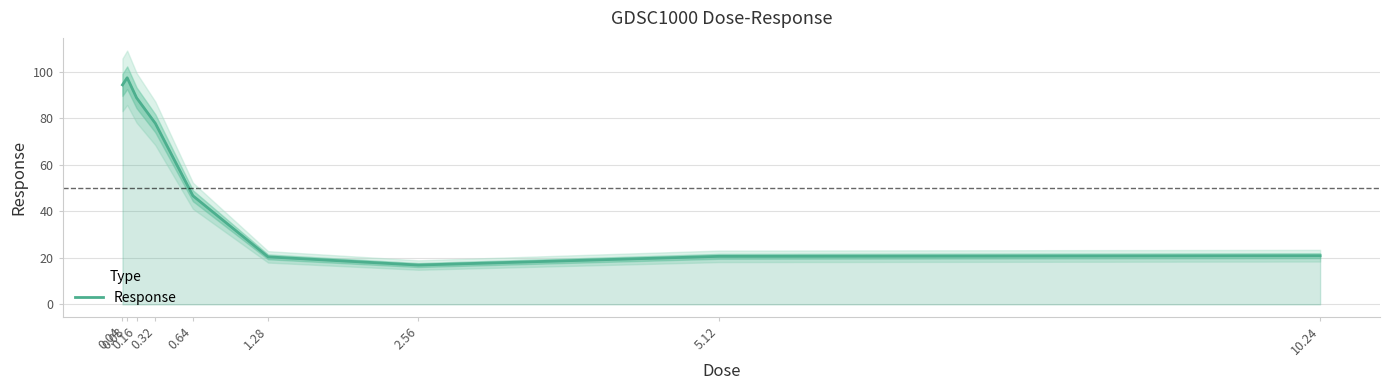

At which category does the chart reach its peak across all series?

0.08